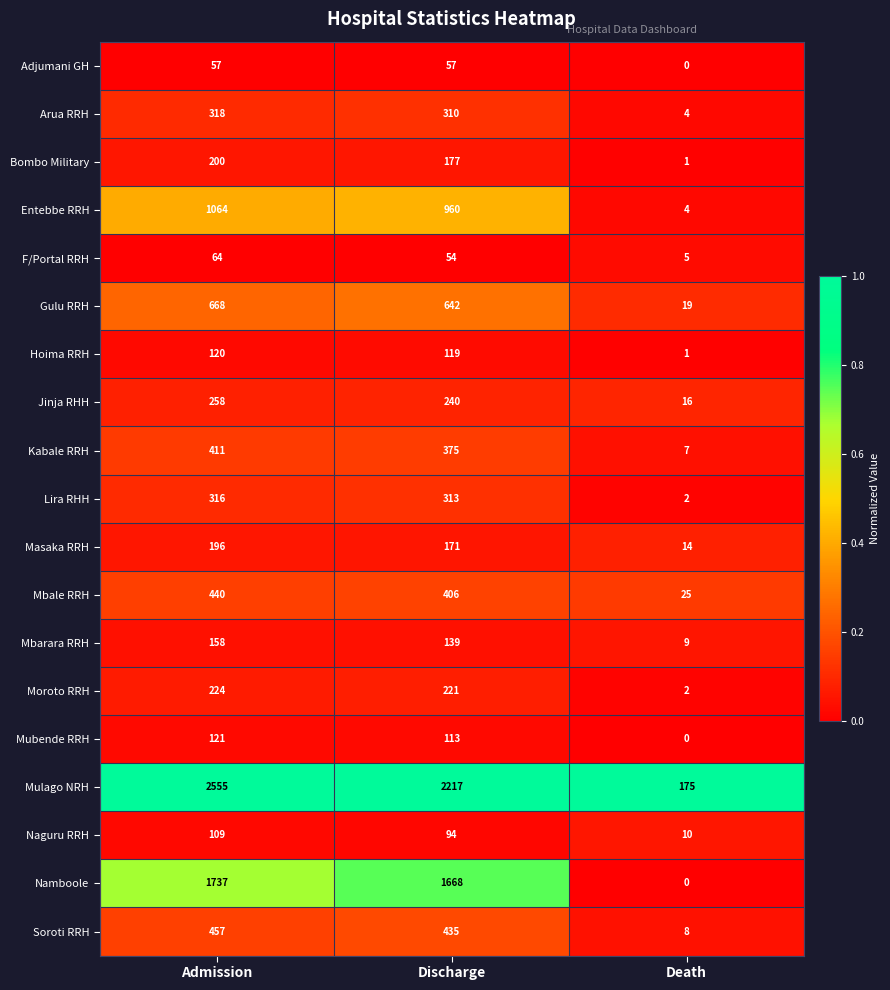

Rank the series by their maximum value, from highest to lowest.

Mulago NRH, Namboole, Entebbe RRH, Gulu RRH, Soroti RRH, Mbale RRH, Kabale RRH, Arua RRH, Lira RHH, Jinja RHH, Moroto RRH, Bombo Military, Masaka RRH, Mbarara RRH, Mubende RRH, Hoima RRH, Naguru RRH, F/Portal RRH, Adjumani GH